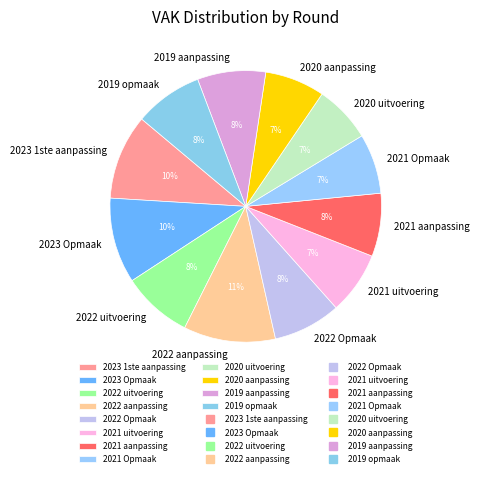

Is the sum of 2019 opmaak and 2022 uitvoering greater than half?

No